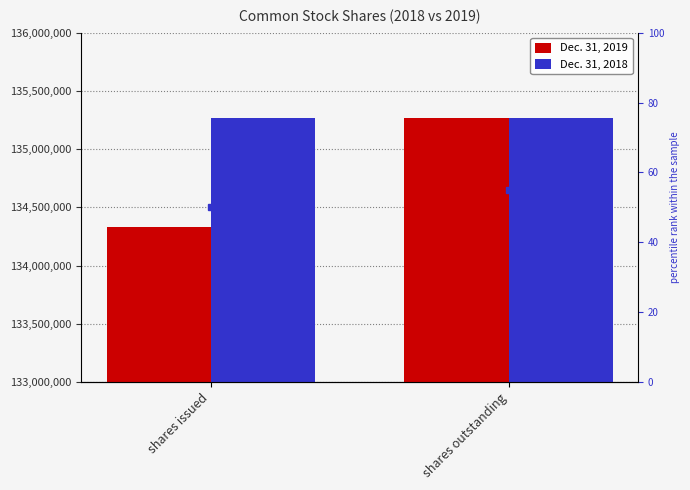

Which series has the largest range (max minus min)?

Dec. 31, 2019